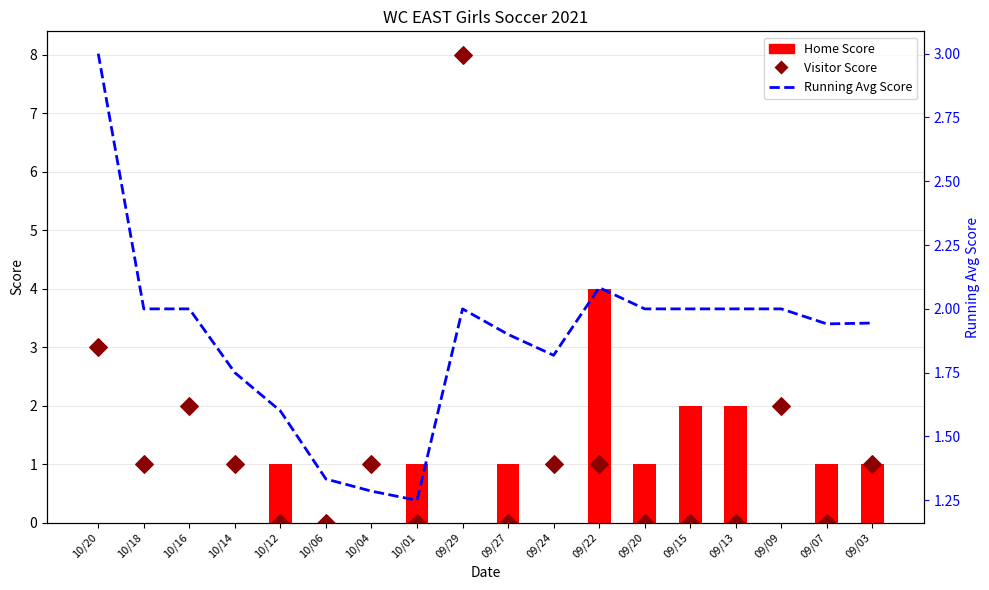

Which series contains the highest Y value?

Visitor Score